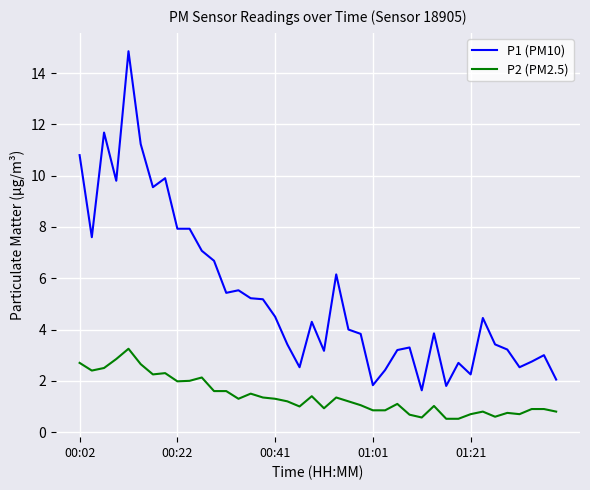

At how many categories does at least one series exceed 8?

7